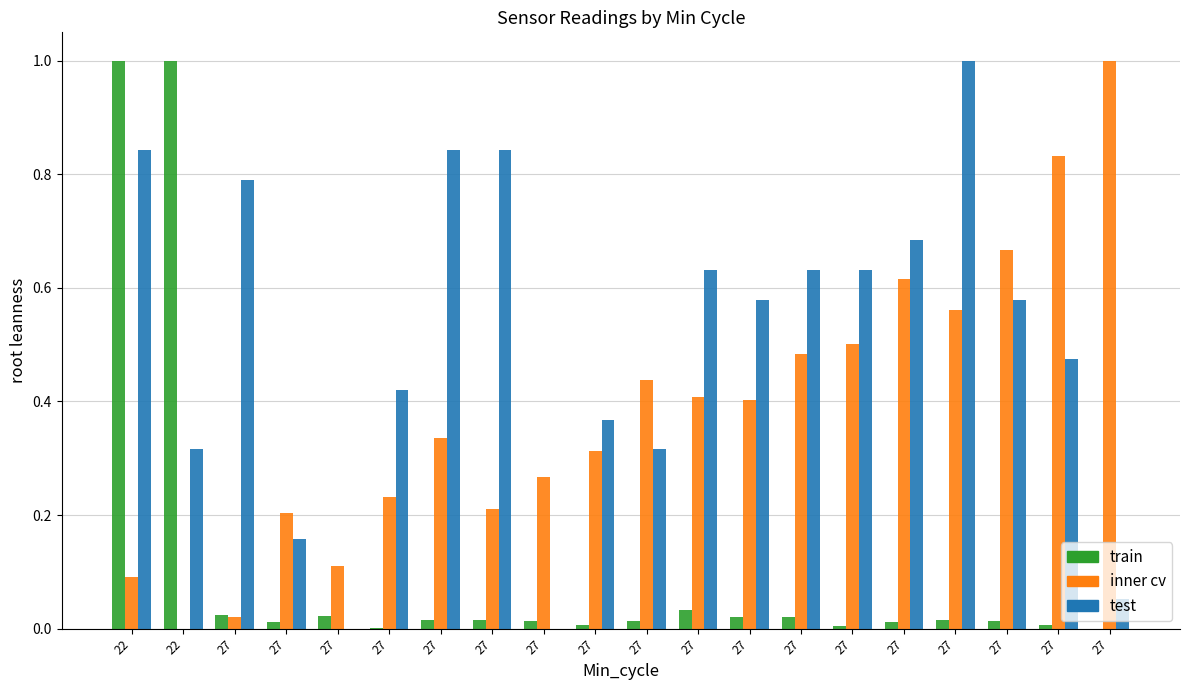

Reading right to left, list all the values displayed in this chart.

Samples: 0.0	0.0	0.0	0.0	0.0	0.0	0.0	0.0	0.0	0.0	0.0	0.0	0.0	0.0	0.0	0.0	0.0	0.0	1.0	1.0
BME280_humidity: 1.0	0.8	0.7	0.6	0.6	0.5	0.5	0.4	0.4	0.4	0.3	0.3	0.2	0.3	0.2	0.1	0.2	0.0	0.0	0.1
PMS_P1: 0.1	0.5	0.6	1.0	0.7	0.6	0.6	0.6	0.6	0.3	0.4	0.0	0.8	0.8	0.4	0.0	0.2	0.8	0.3	0.8